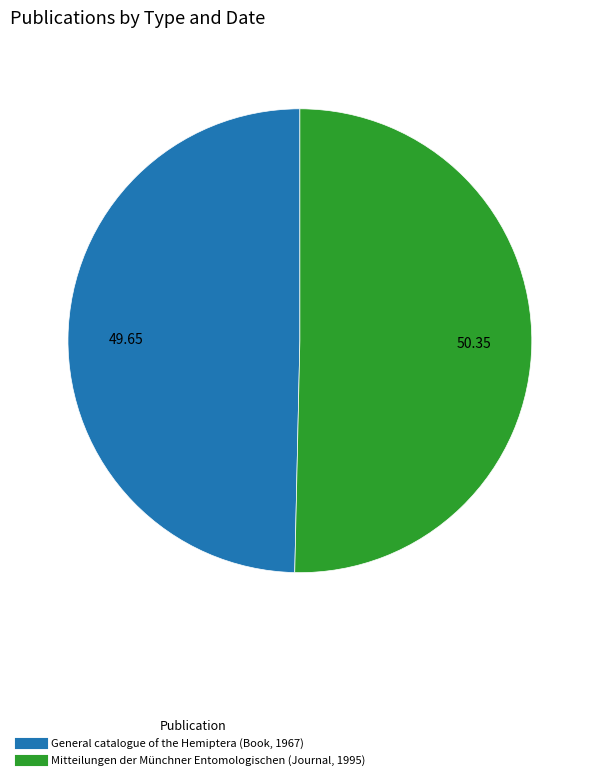

Do Mitteilungen der Münchner Entomologischen (Journal, 1995) and General catalogue of the Hemiptera (Book, 1967) together represent more than half of the pie?

Yes